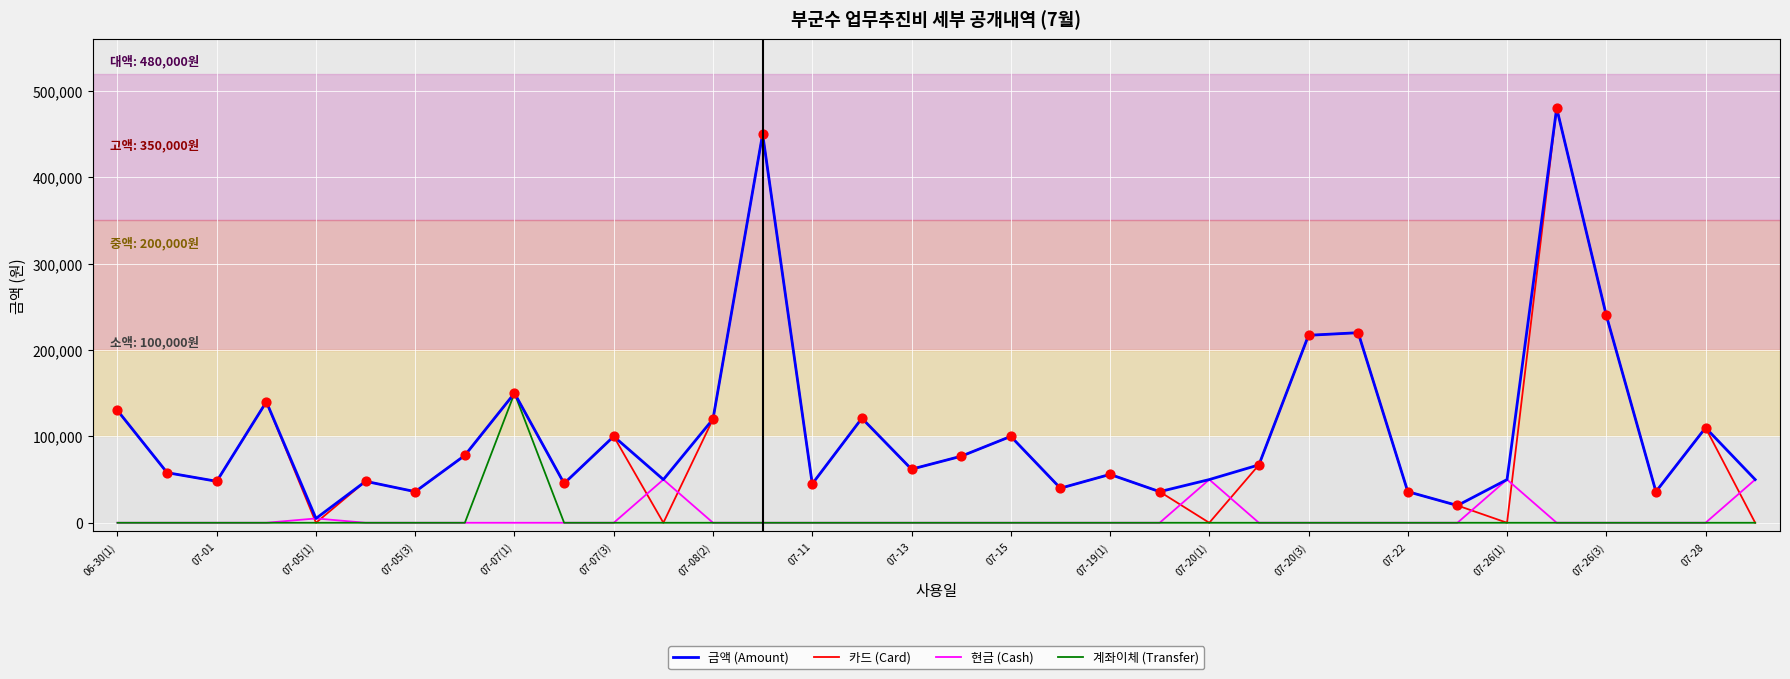

Which series has the widest spread of values?

카드 (Card)